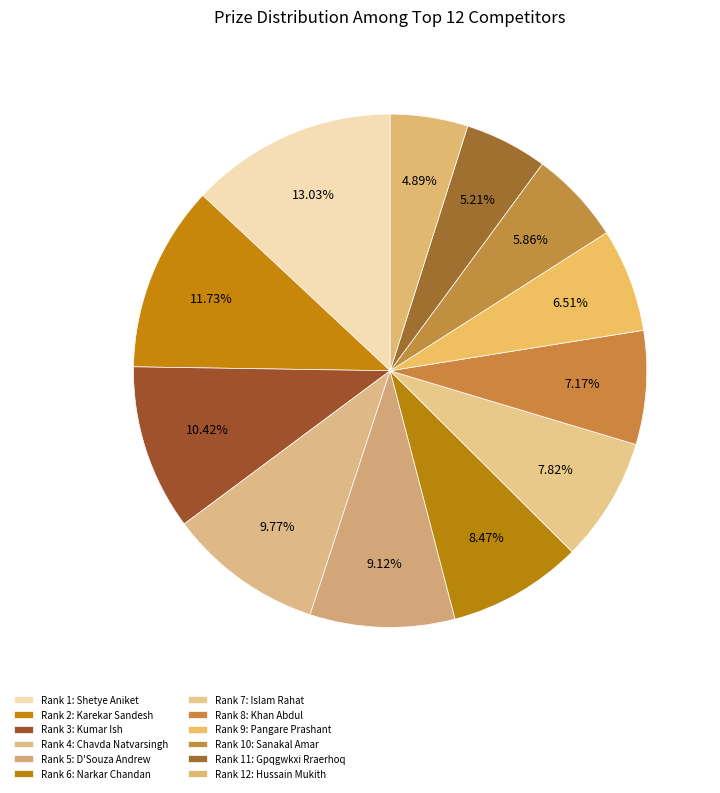

How many segments does this pie chart have?

12